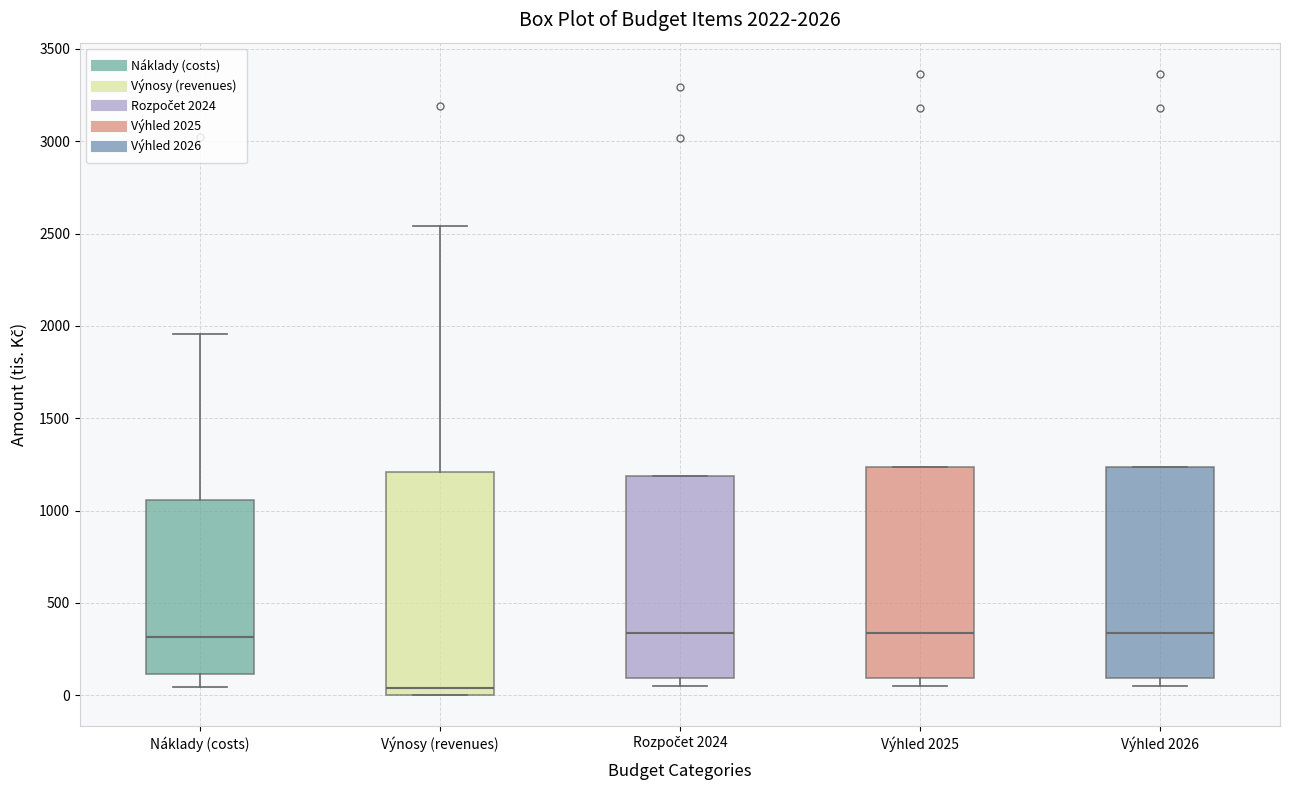

Which box is the tallest, from its lower edge to its upper edge?

Výnosy (revenues)